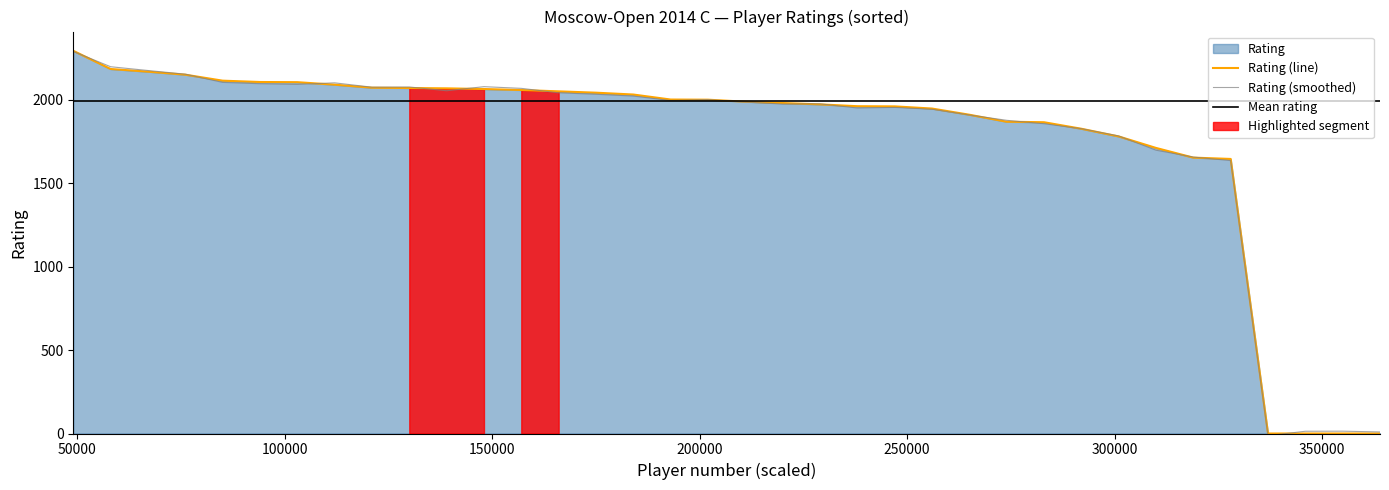

How many interior local valleys (lower than both neighbors) does the data have?

10